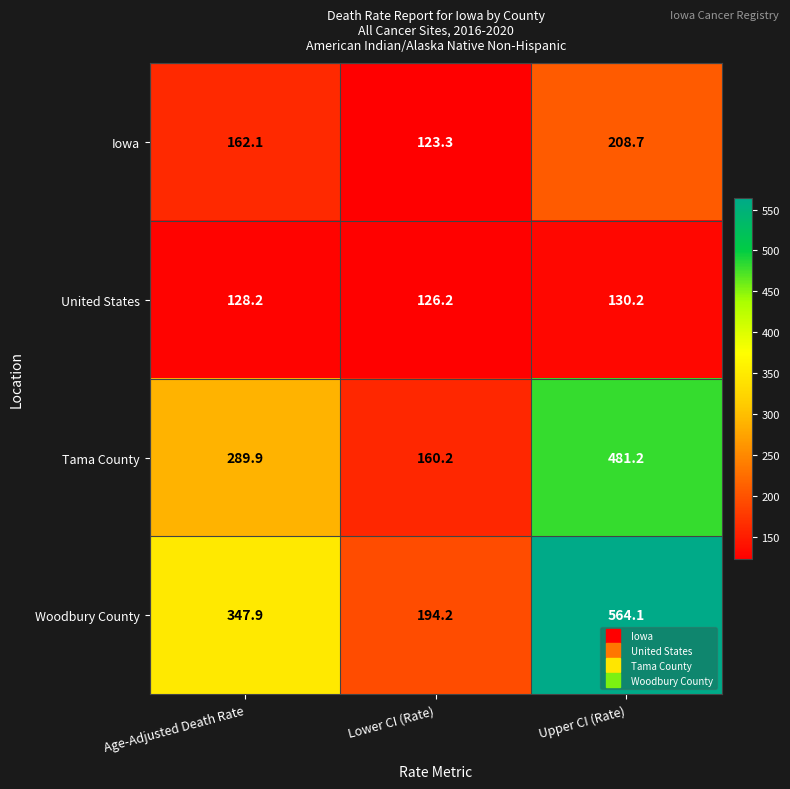

Which series has the largest range (max minus min)?

Woodbury County